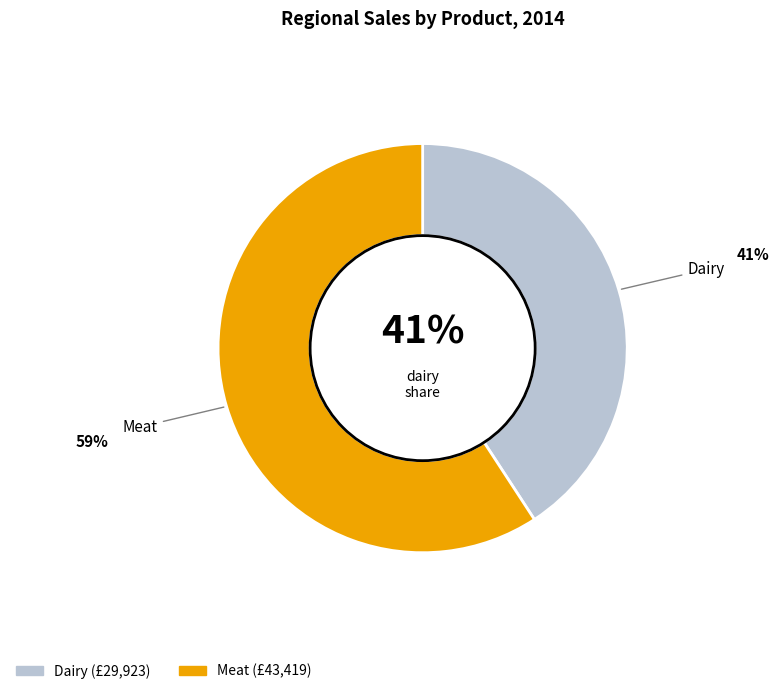

To the nearest percent, what is the average slice percentage?

50%